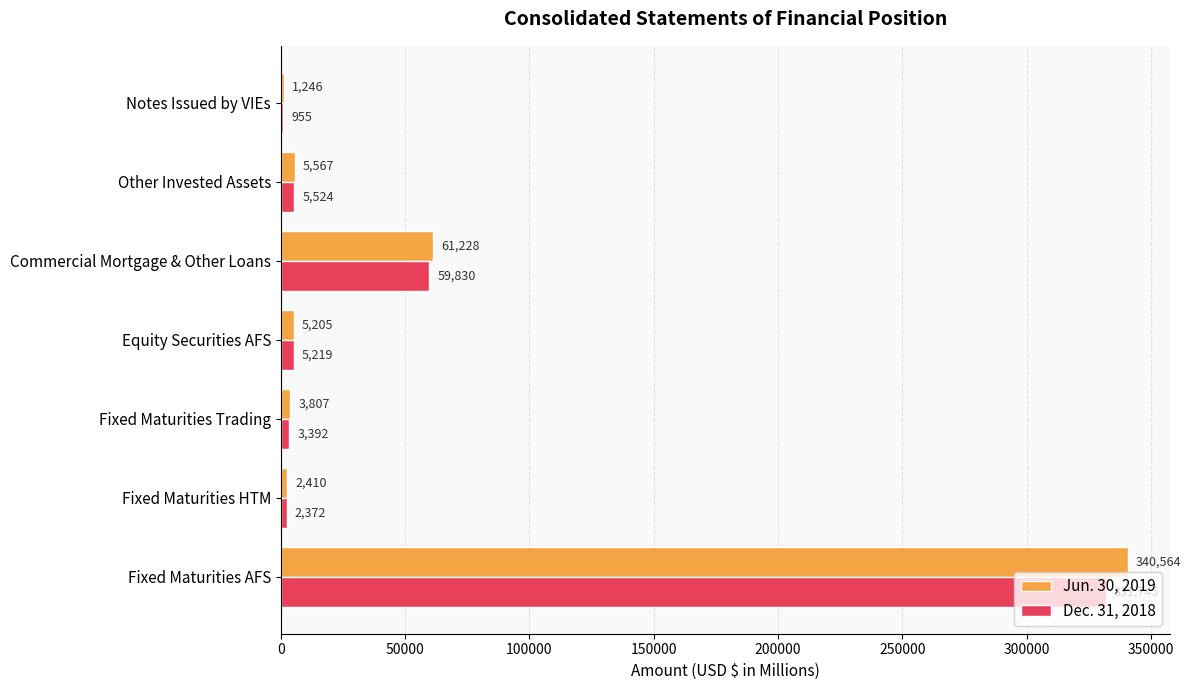

What is the sum of all Jun. 30, 2019 values?

420027